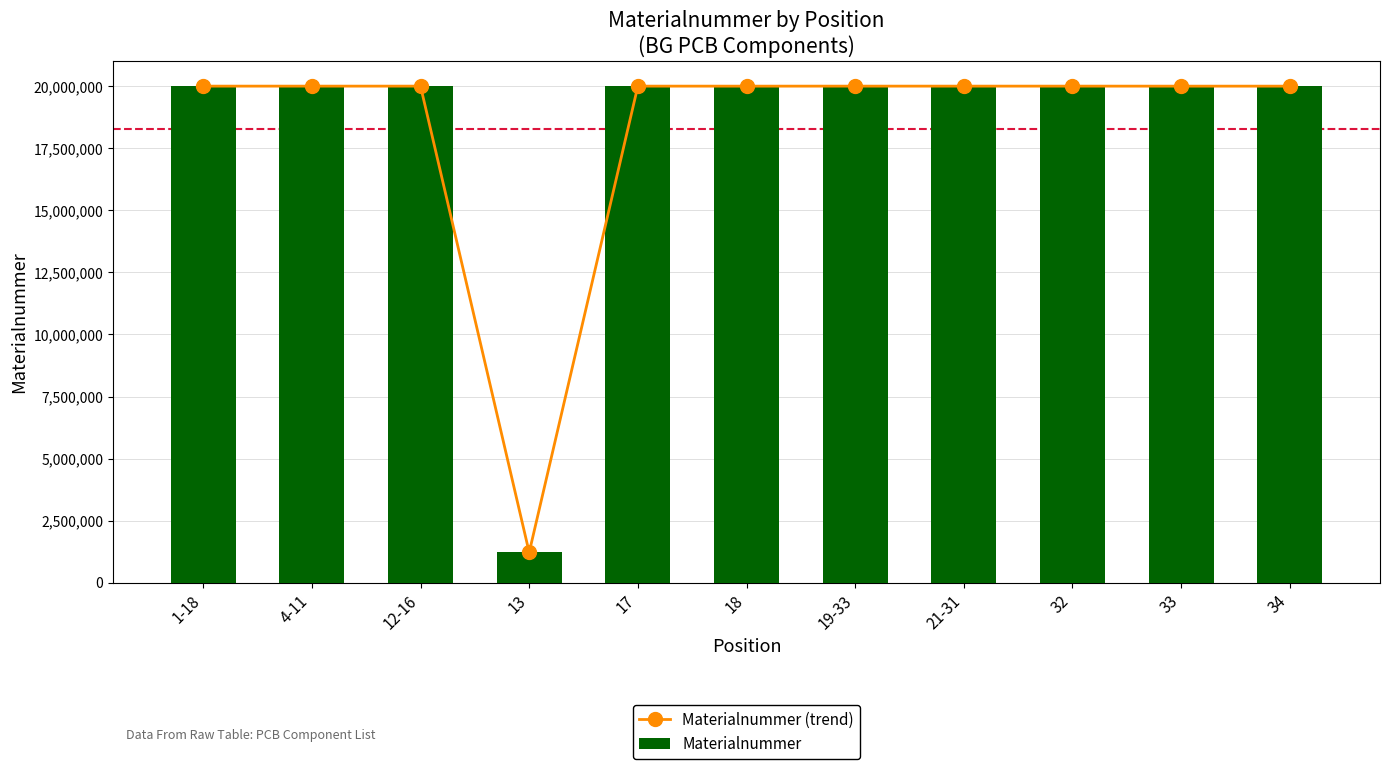

What is the difference between the maximum and minimum values in the Materialnummer series?

18780364